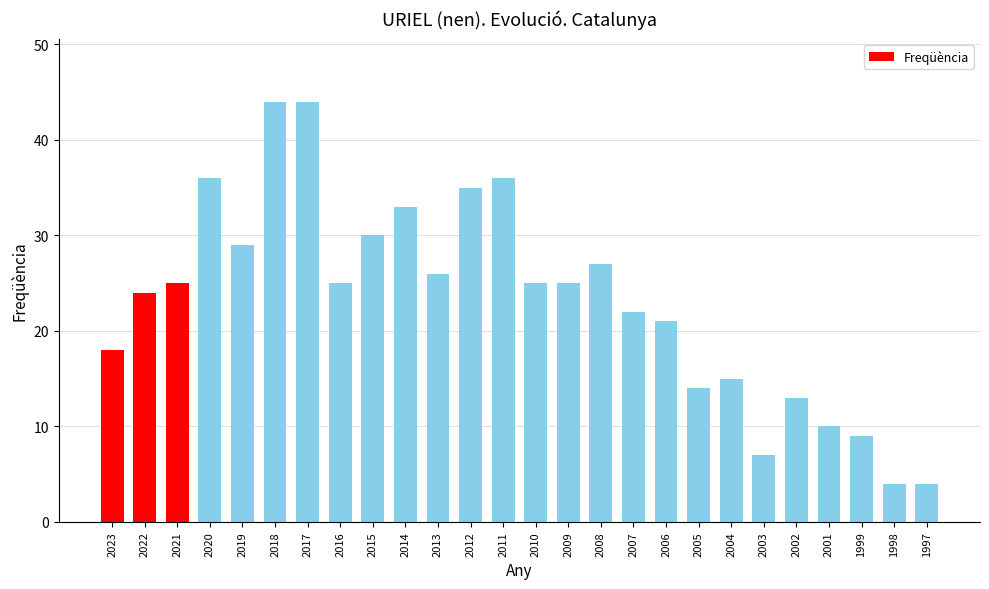

The chart shows a value of 4 at 1997. True or false?

True